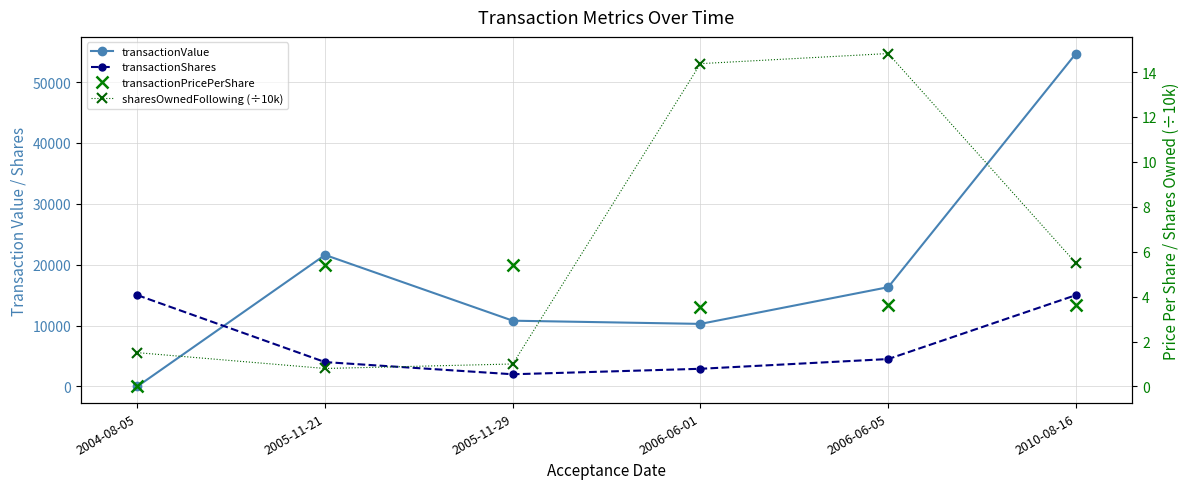

At which category does sharesOwnedFollowing (÷10k) reach its first local valley?

2005-11-21